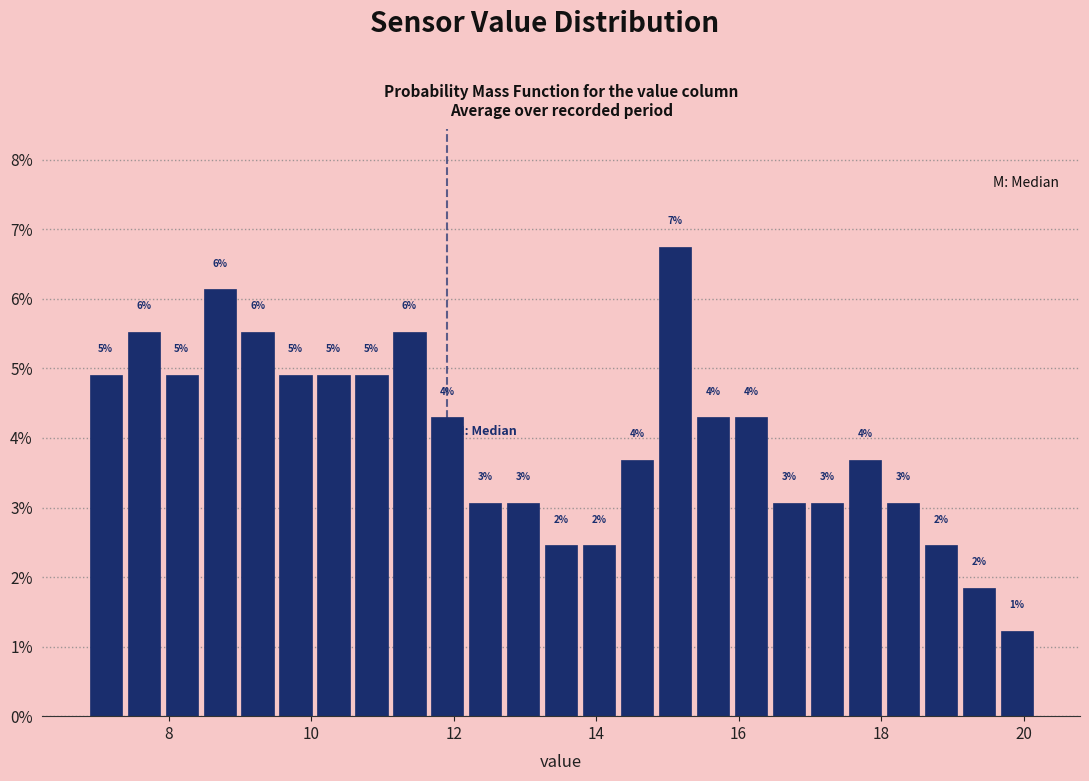

Read against the x-axis, roughly where is the centre of the tallest bar?

15.2